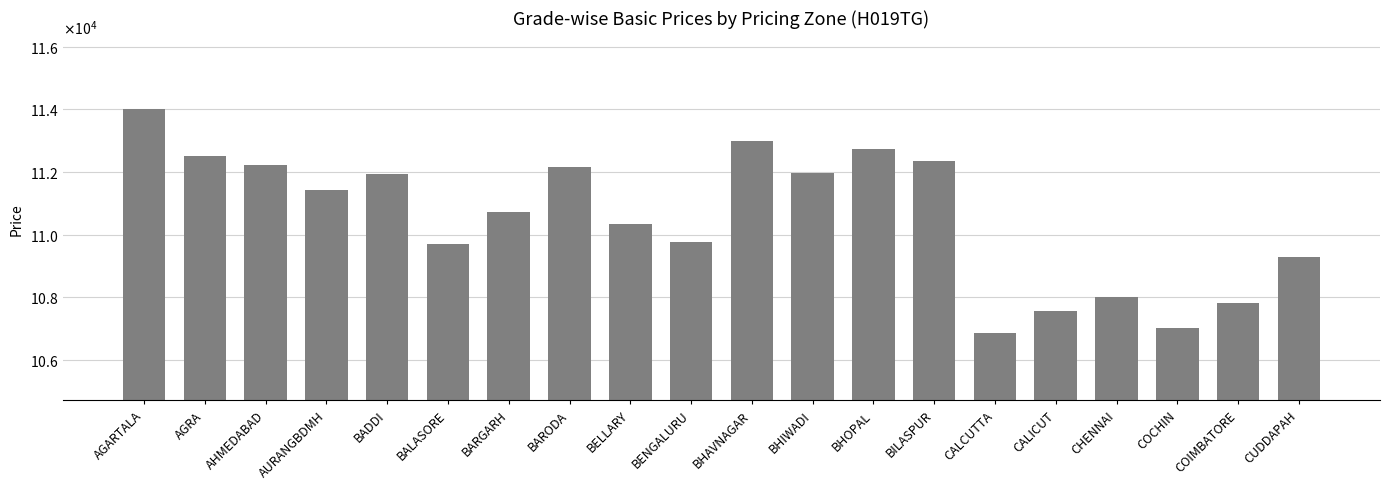

Which category has the lowest value across all series?

CALCUTTA